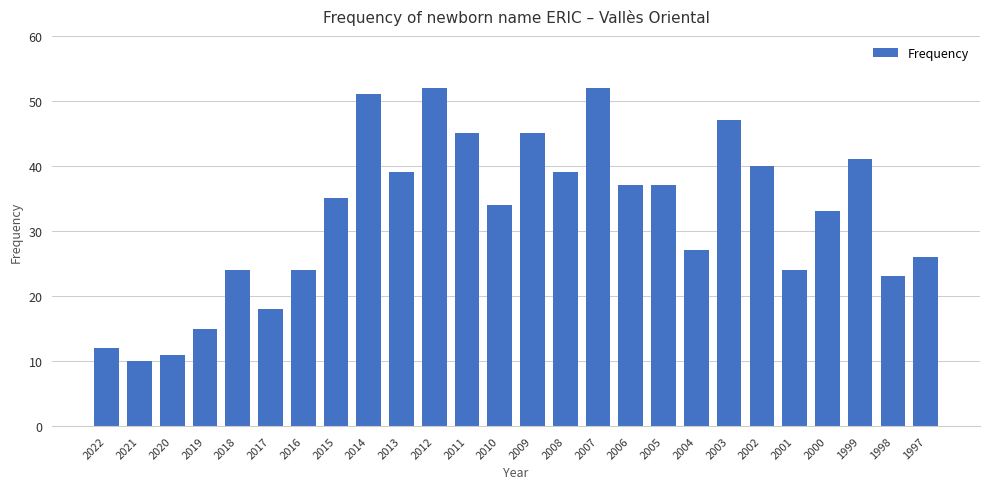

Where is the data nearest to the value 31?

2000